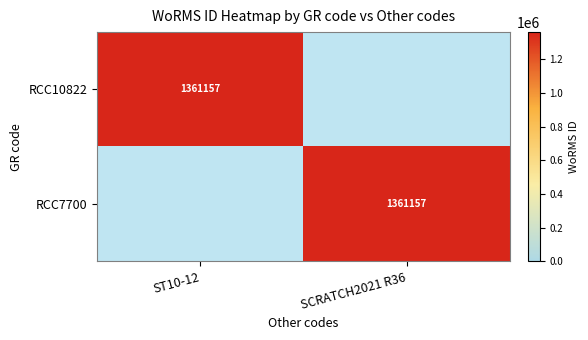

The value of RCC10822 at ST10-12 is 1361157. True or false?

True